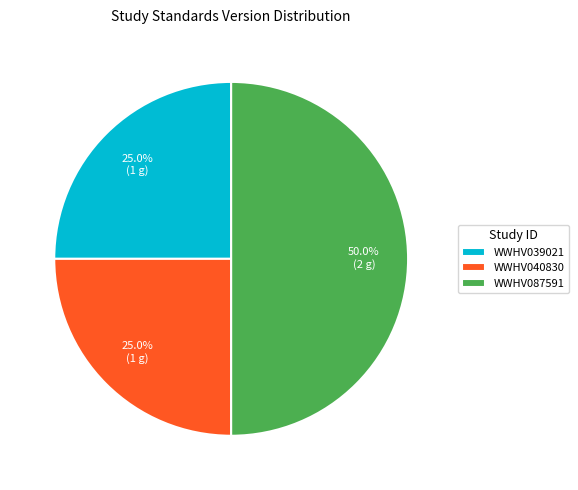

To the nearest percent, what is the difference between the largest and smallest slice percentages?

25%